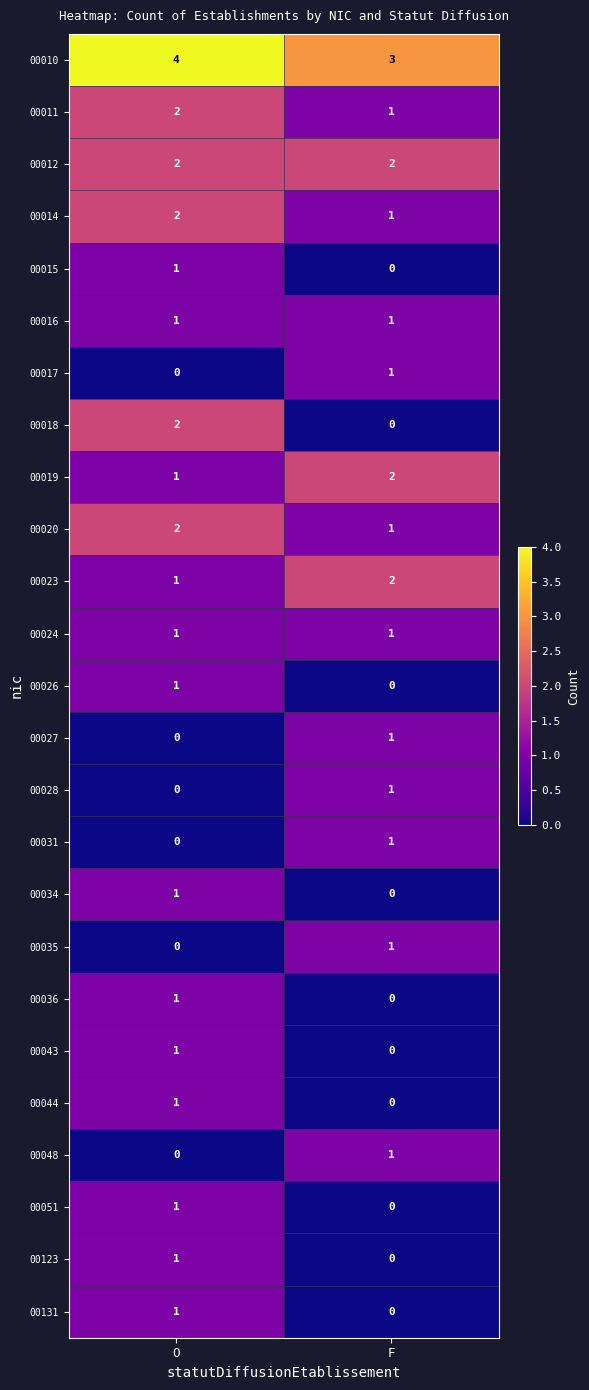

What is the maximum value shown in the chart?

4